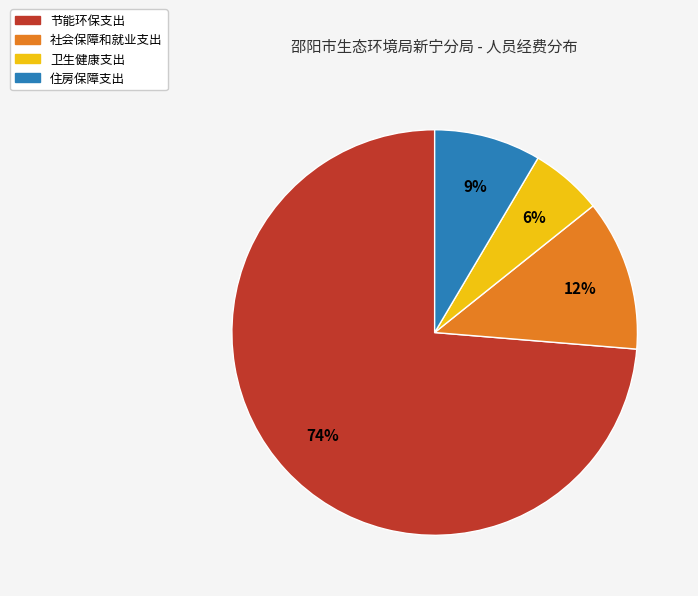

Which slice is the smallest?

卫生健康支出